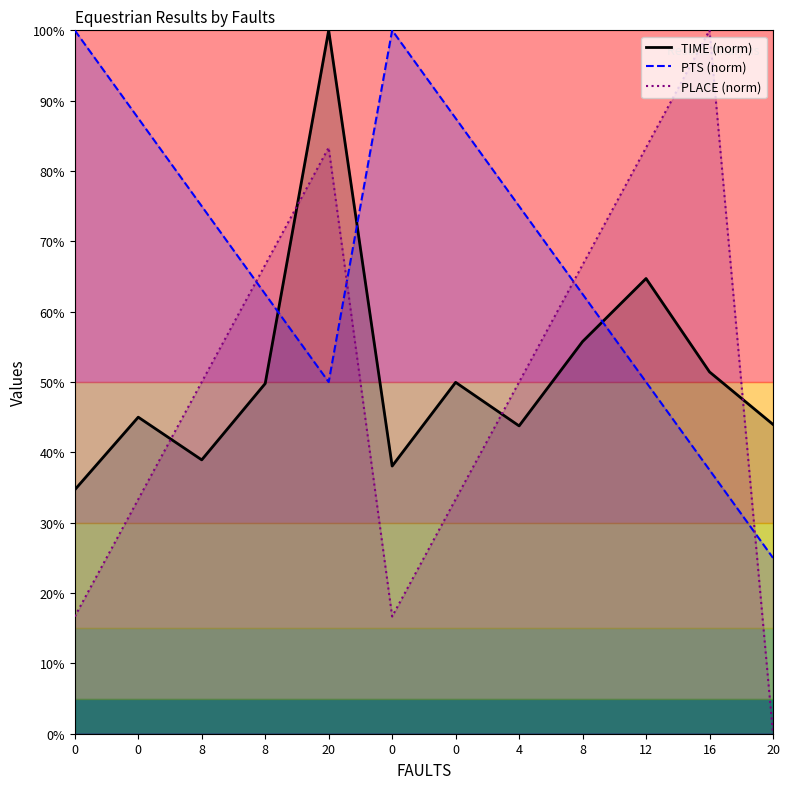

At how many categories does at least one series exceed 65?

11